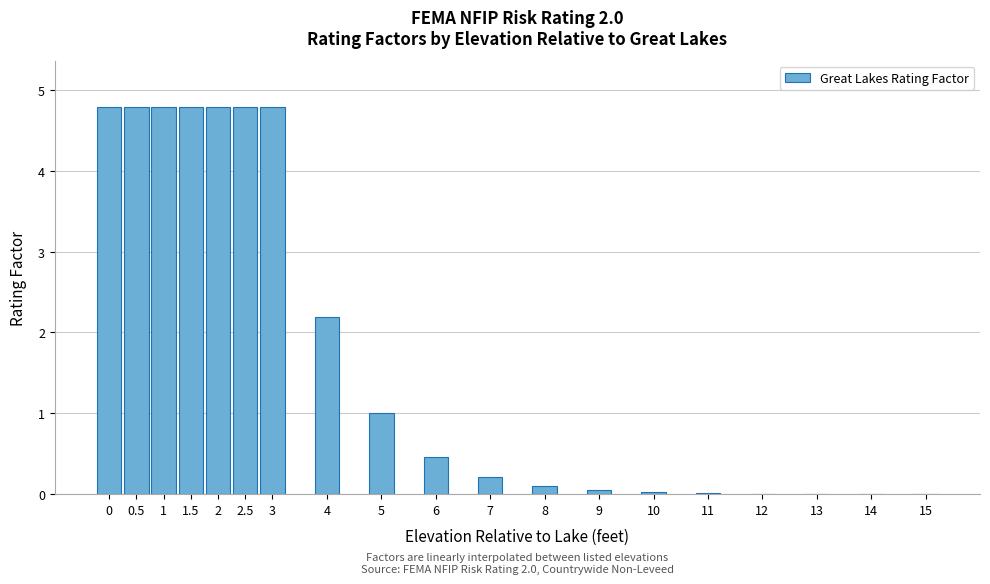

What is the maximum value shown in the chart?

4.8